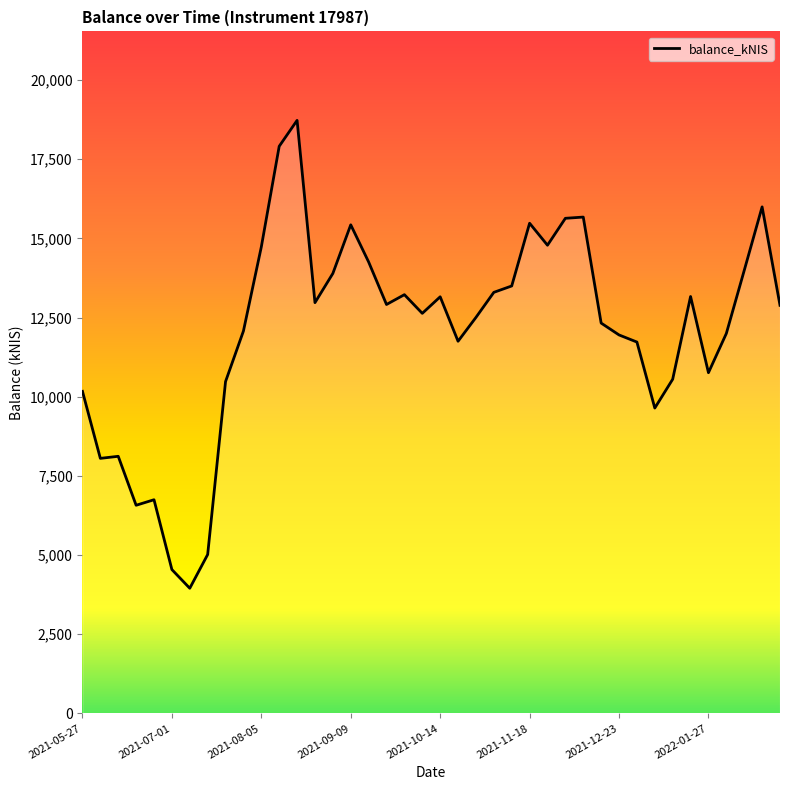

What is the maximum value shown in the chart?

18726.4